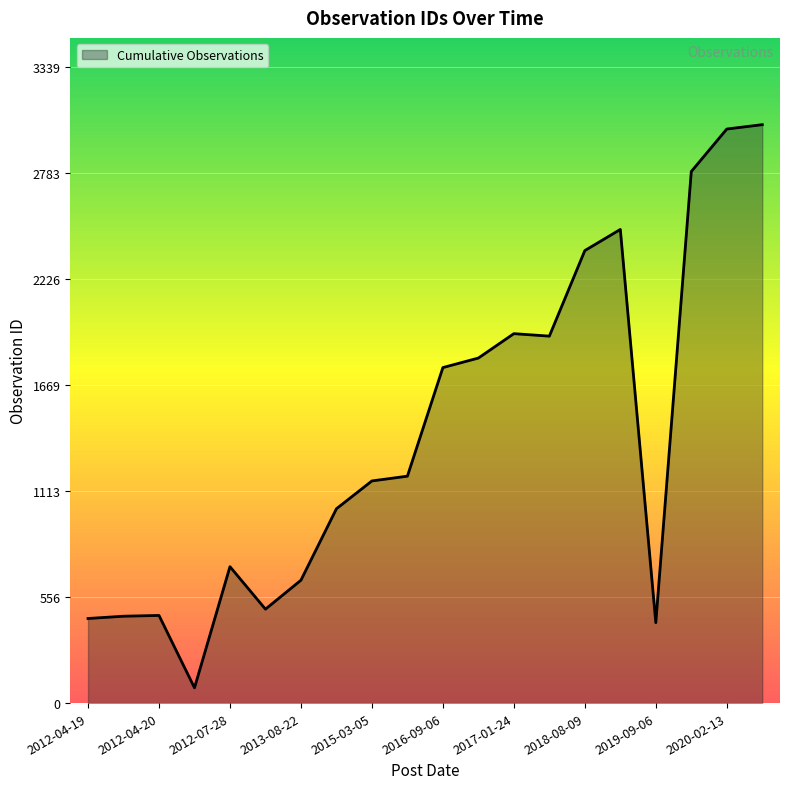

How many categories are shown in the chart?

20